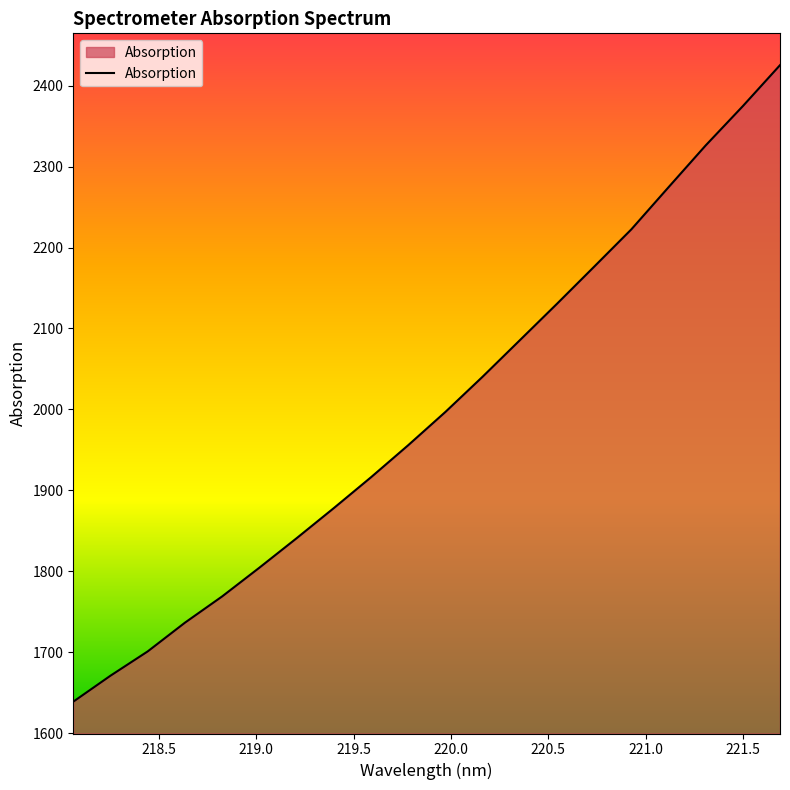

What is the greatest value displayed?

2425.3